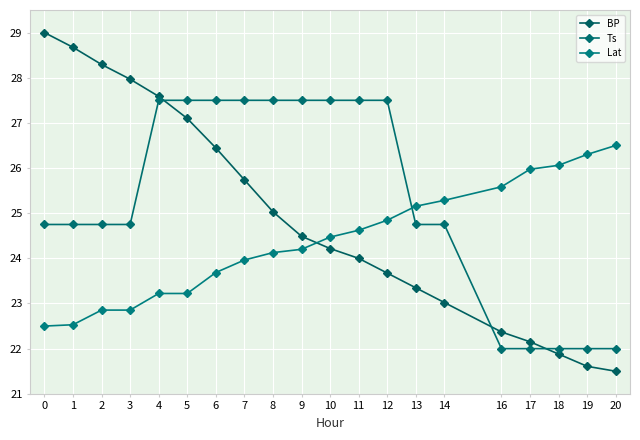

True or false: Lat has a value of 25.3 at 14.

True